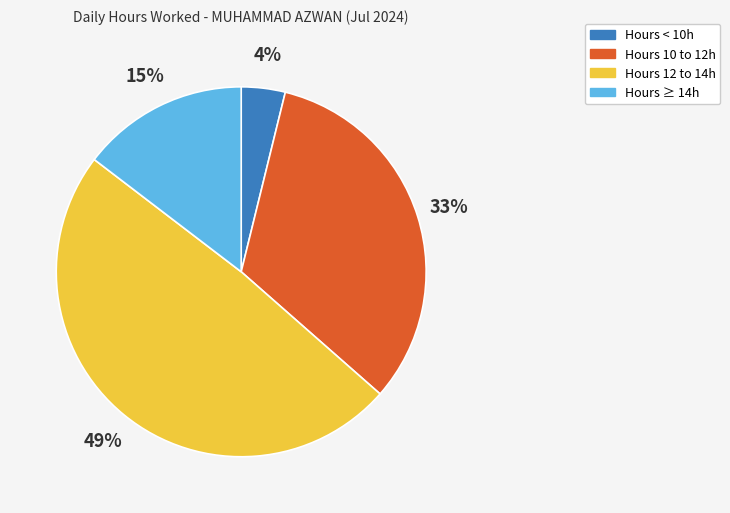

Do Hours 10 to 12h and Hours 12 to 14h together represent more than half of the pie?

Yes